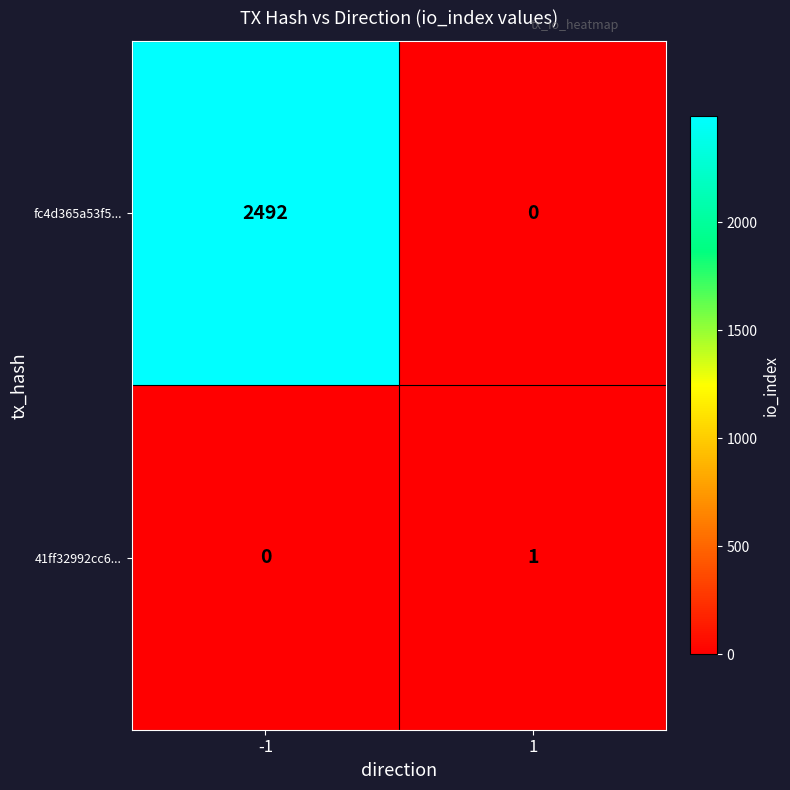

Rank the series by their maximum value, from highest to lowest.

fc4d365a53f5..., 41ff32992cc6...